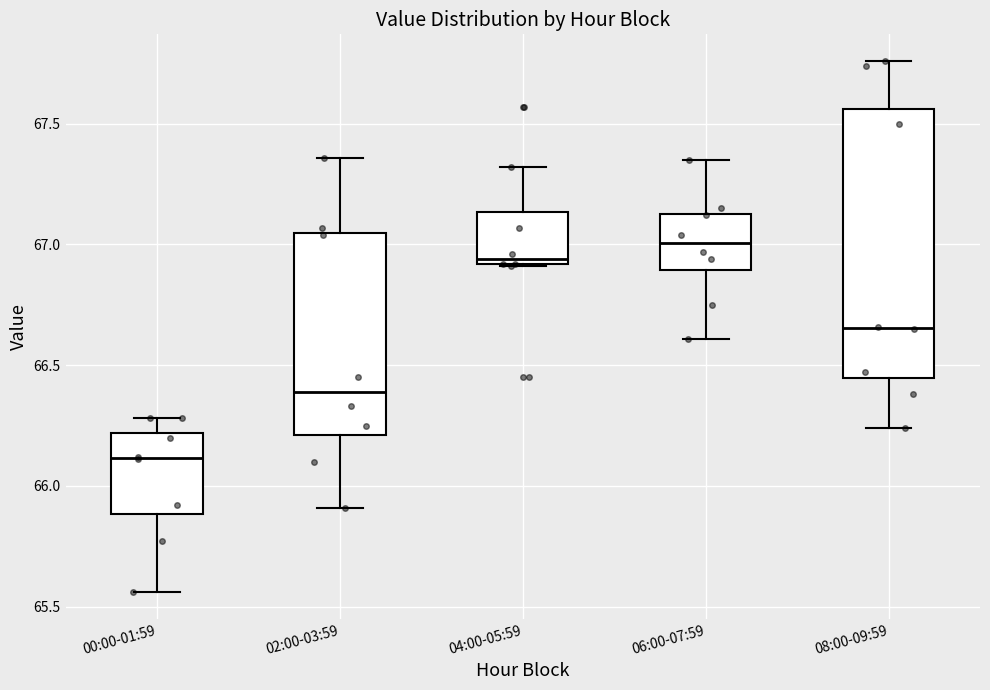

Reading left to right, read every box against the y-axis: the position of its median line, the range the box covers, and the ends of its whiskers. The values are not printed on the chart, so give them approximately, as read against the axis.

00:00-01:59: median 66.10, box 65.90 to 66.20, whiskers 65.55 to 66.30
02:00-03:59: median 66.40, box 66.20 to 67.05, whiskers 65.90 to 67.35
04:00-05:59: median 66.95, box 66.90 to 67.15, whiskers 66.90 to 67.30
06:00-07:59: median 67.00, box 66.90 to 67.15, whiskers 66.60 to 67.35
08:00-09:59: median 66.65, box 66.45 to 67.55, whiskers 66.25 to 67.75